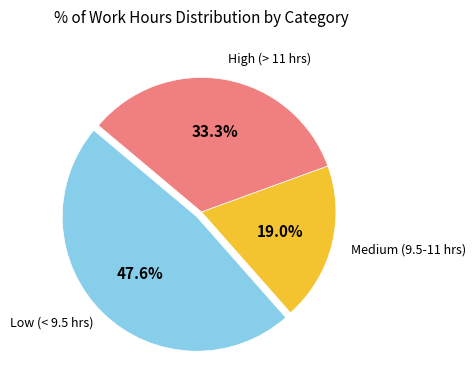

Is Low (< 9.5 hrs) the majority of the pie?

No